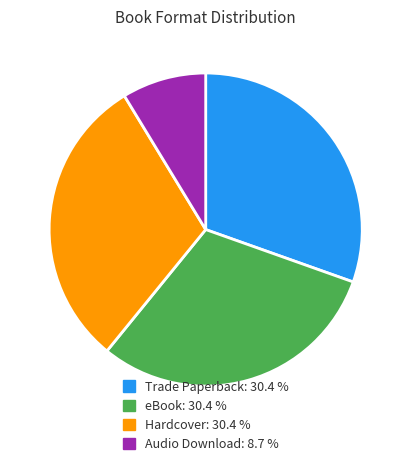

Do Hardcover: 30.4 % and Audio Download: 8.7 % together represent more than half of the pie?

No